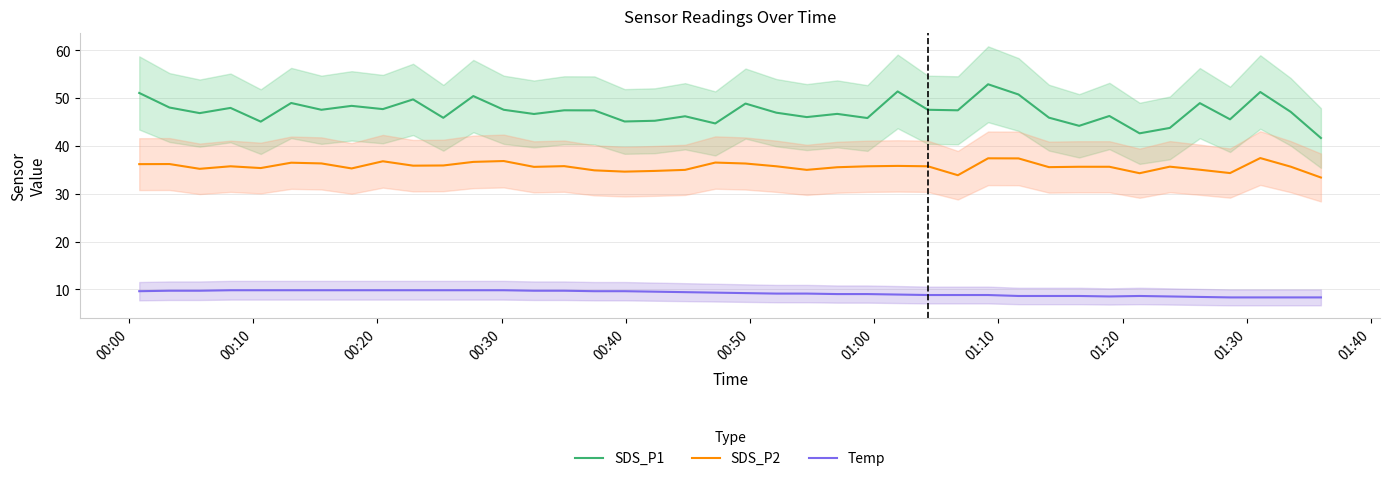

True or false: SDS_P1 and SDS_P2 cross at least once.

False